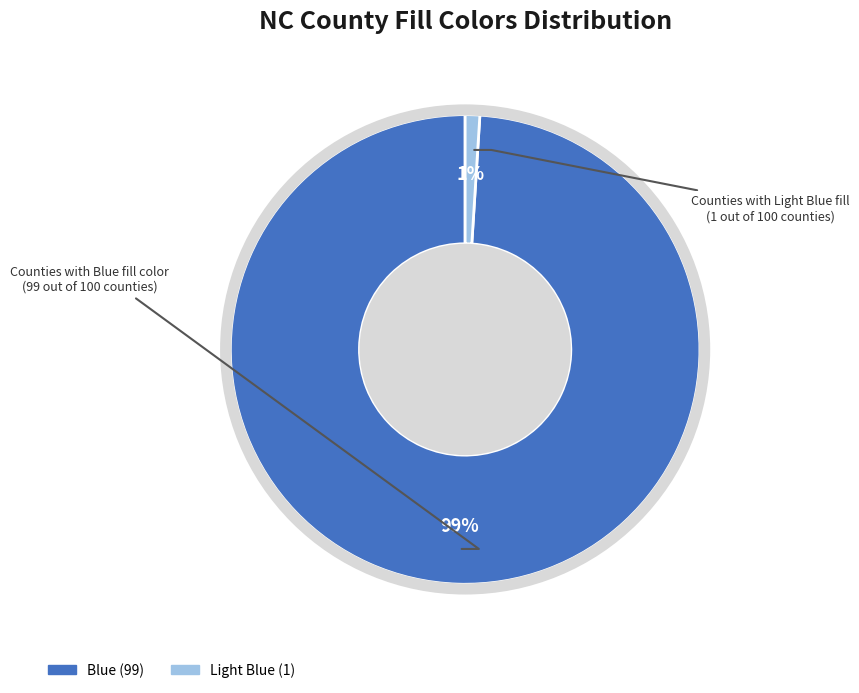

Do Blue and Light Blue together represent more than half of the pie?

Yes